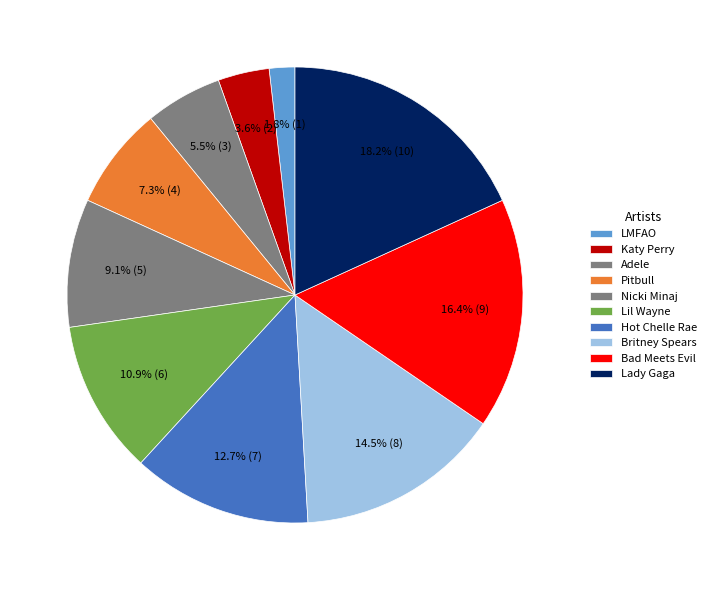

Which slice is the largest?

Lady Gaga